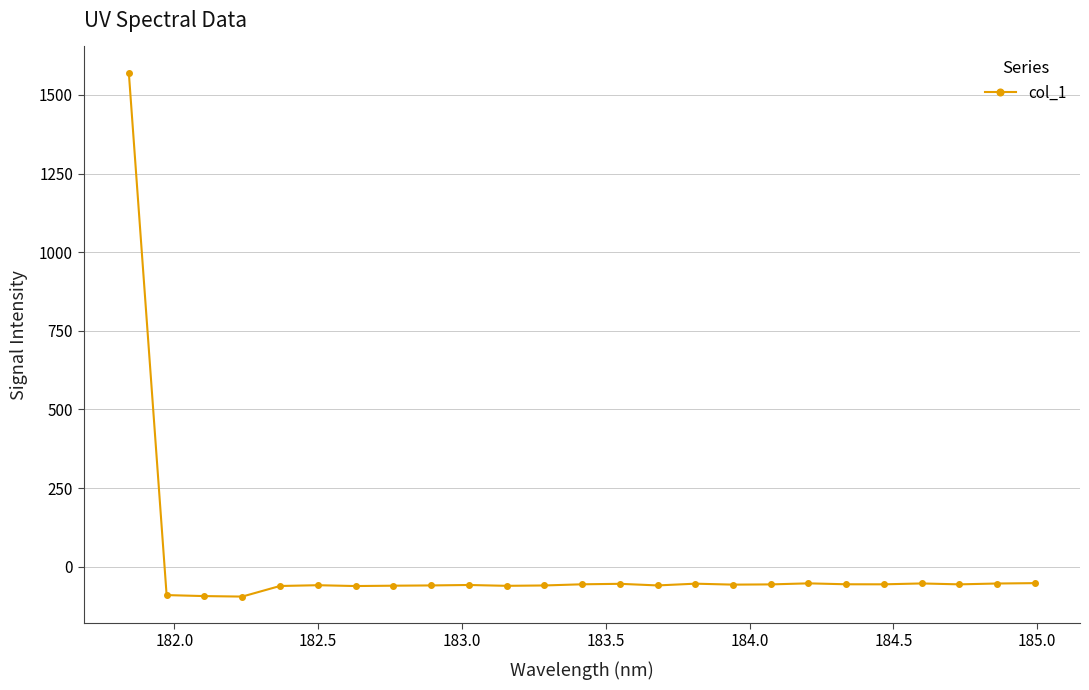

How many lines are shown in the chart?

1